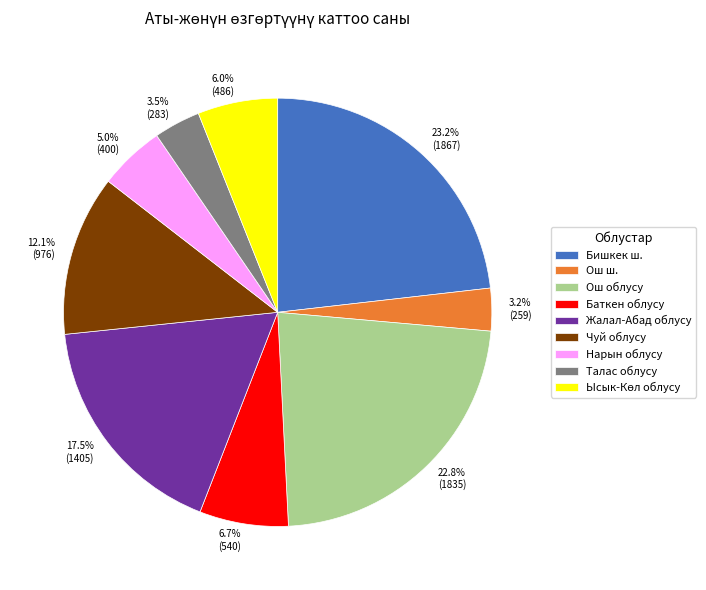

How many slices are in this pie chart?

9